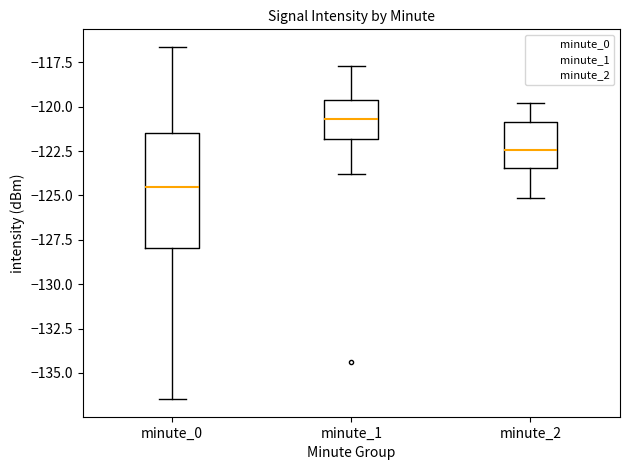

Reading left to right, transcribe this box plot: for each box, give where its median line is, the range the box spans, and where its two whiskers end, as read against the y-axis. The values are not printed on the chart, so give them approximately, as read against the axis.

minute_0: median -124.5, box -128.0 to -121.5, whiskers -136.5 to -116.5
minute_1: median -120.5, box -122.0 to -119.5, whiskers -124.0 to -117.5
minute_2: median -122.5, box -123.5 to -121.0, whiskers -125.0 to -120.0